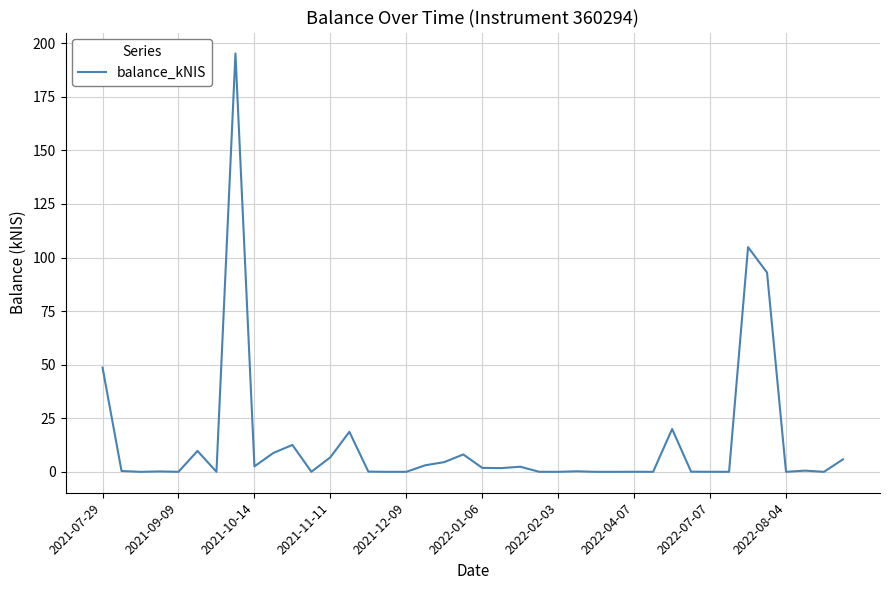

What is the label of the 19th point from the left?

18